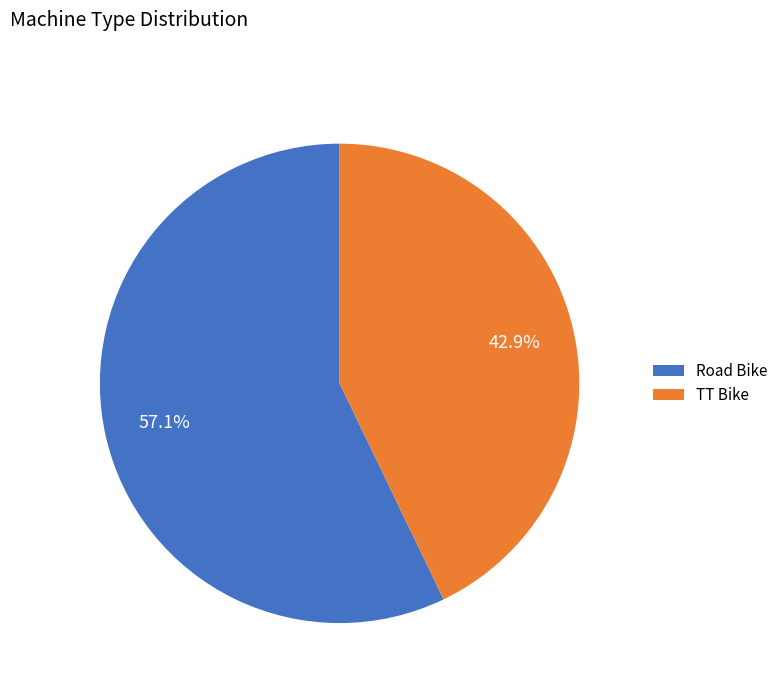

True or false: TT Bike accounts for 30% of the total.

False